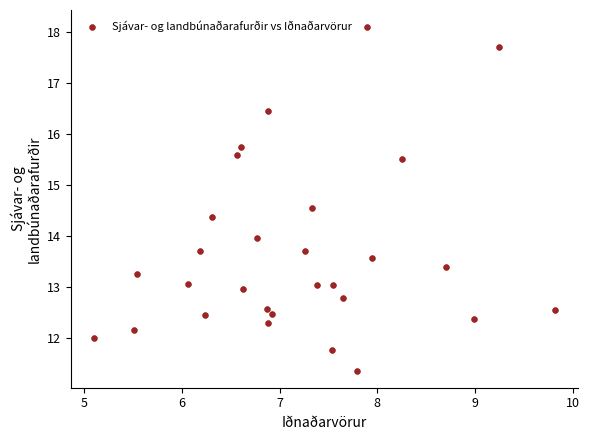

What is the range of Y values (max minus min)?

6.7